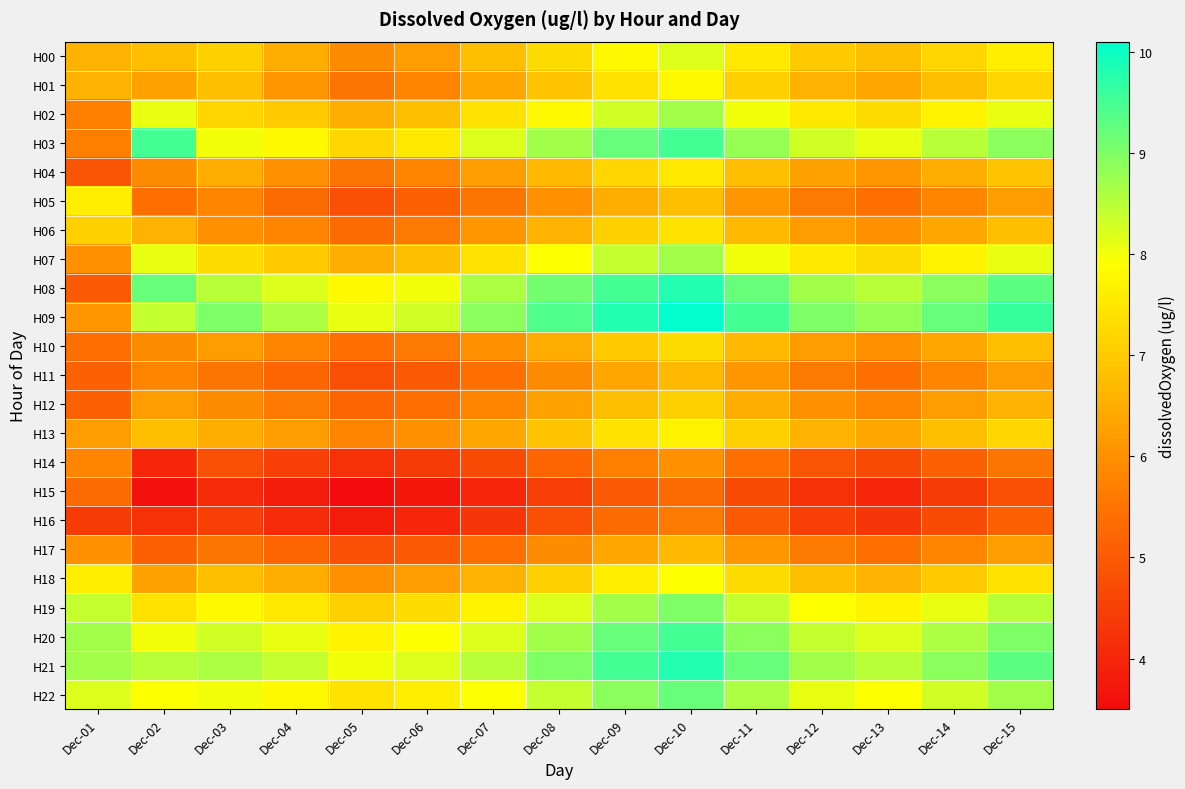

At which category is the sum across all series the highest?

Dec-10